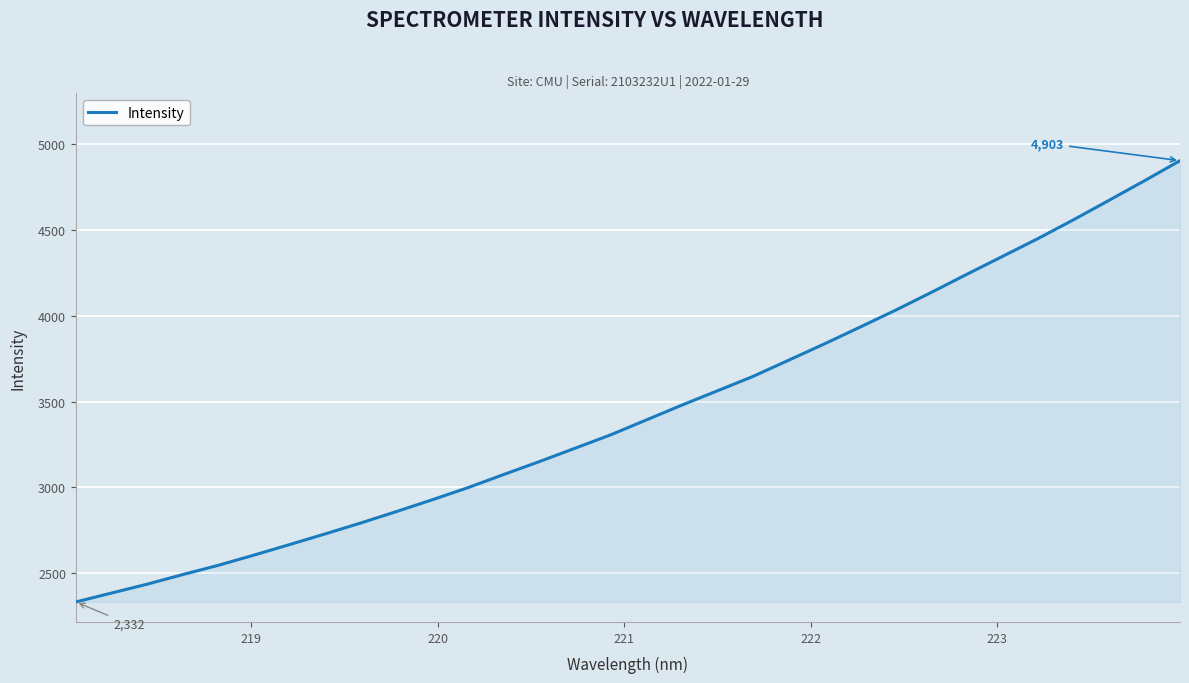

What is the minimum value shown in the chart?

2332.3